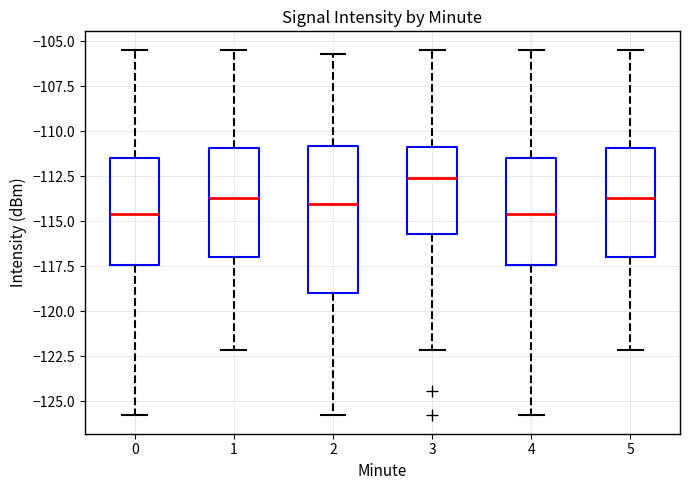

Where is the lower edge of the box at x = 4 on the y-axis? The values are not printed on the chart, so give them approximately, as read against the axis.

-117.5